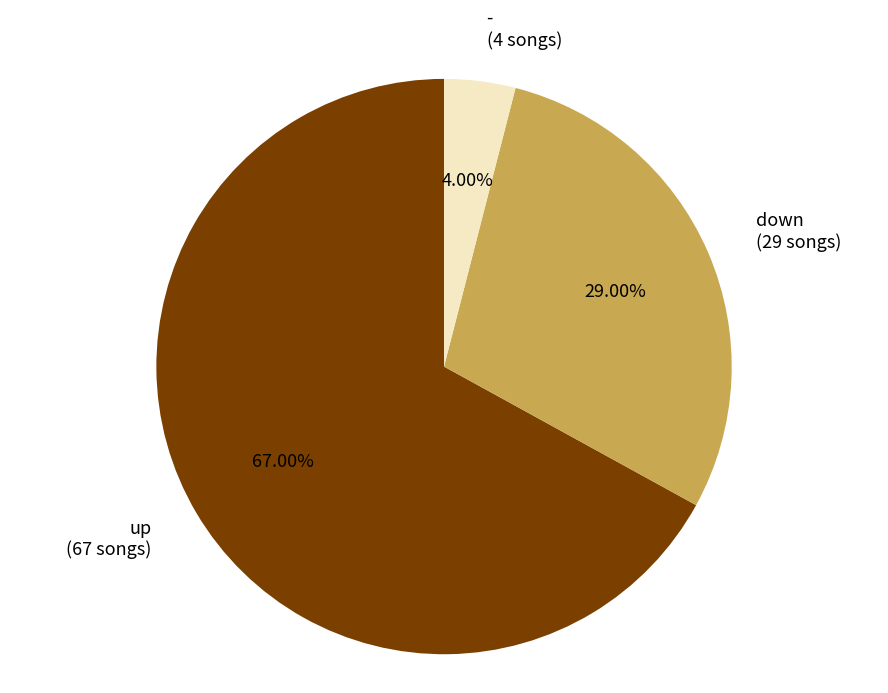

True or false: up accounts for 67% of the total.

True